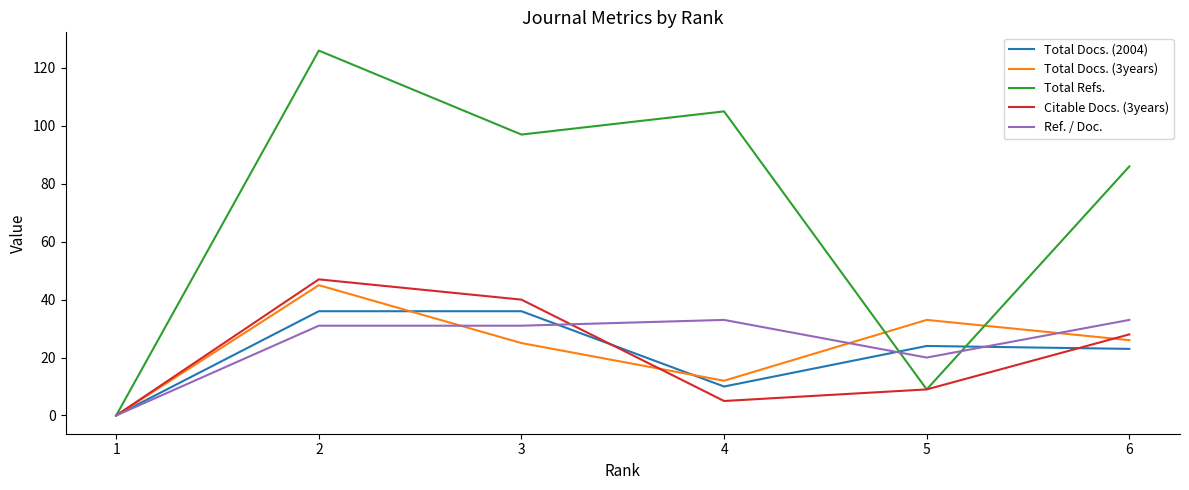

Reading left to right, extract all data points from this chart.

Total Docs. (2004): 0	36	36	10	24	23
Total Docs. (3years): 0	45	25	12	33	26
Total Refs.: 0	126	97	105	9	86
Citable Docs. (3years): 0	47	40	5	9	28
Ref. / Doc.: 0	31	31	33	20	33